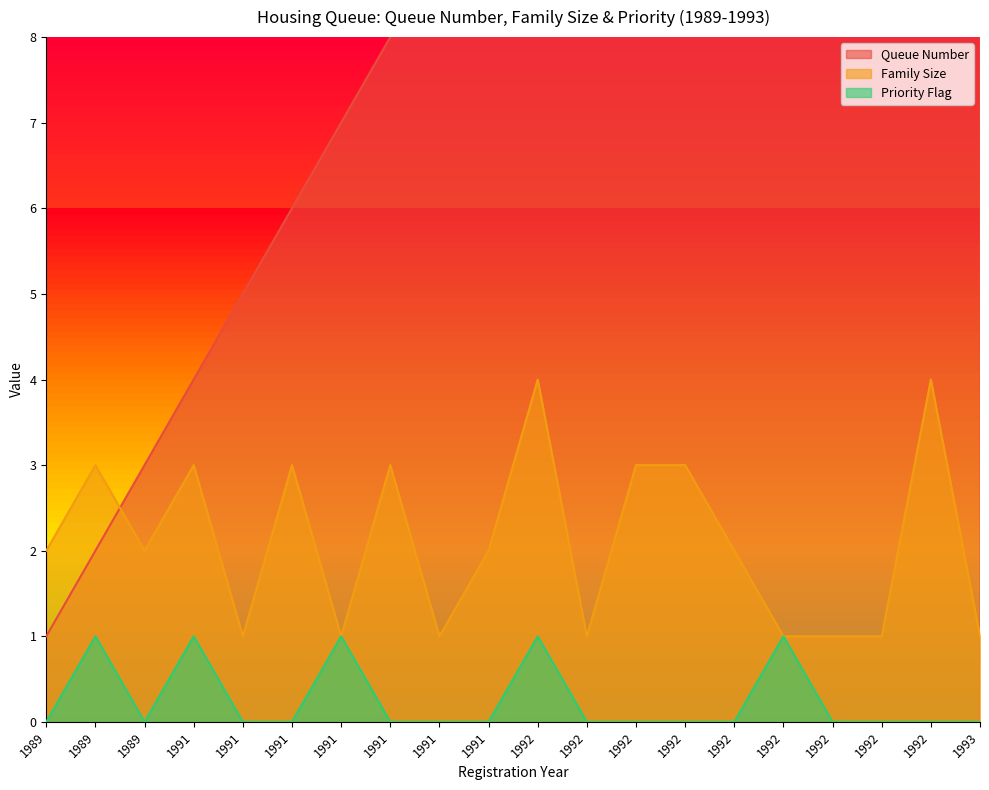

How many lines are shown in the chart?

3